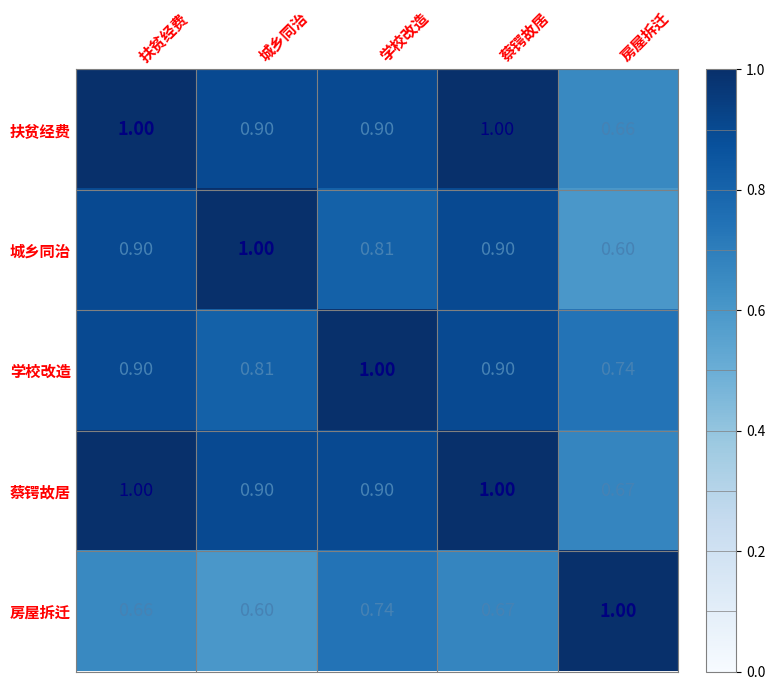

Which series has the largest total across all categories?

蔡锷故居